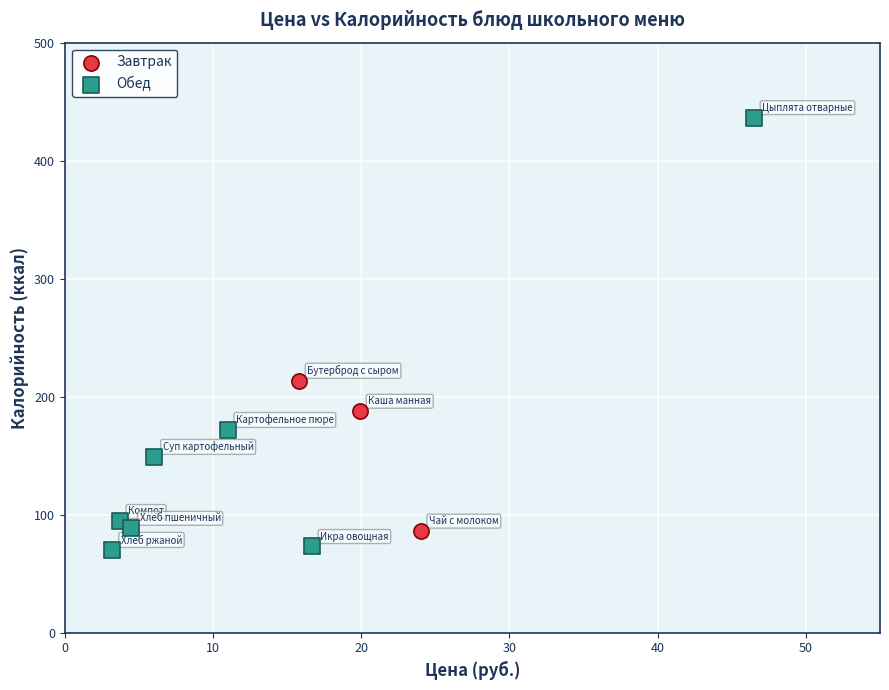

What are all the series names shown in the legend?

Завтрак, Обед